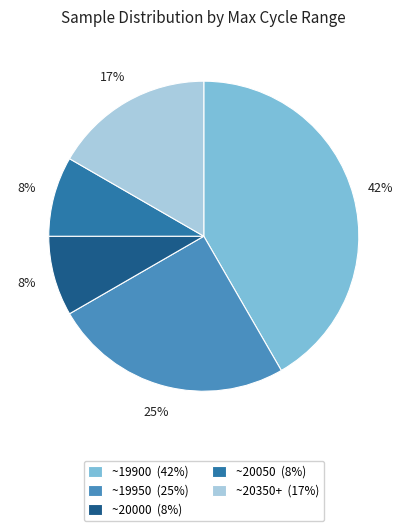

Combined, do ~19950 (25%) and ~20350+ (17%) account for over 50%?

No